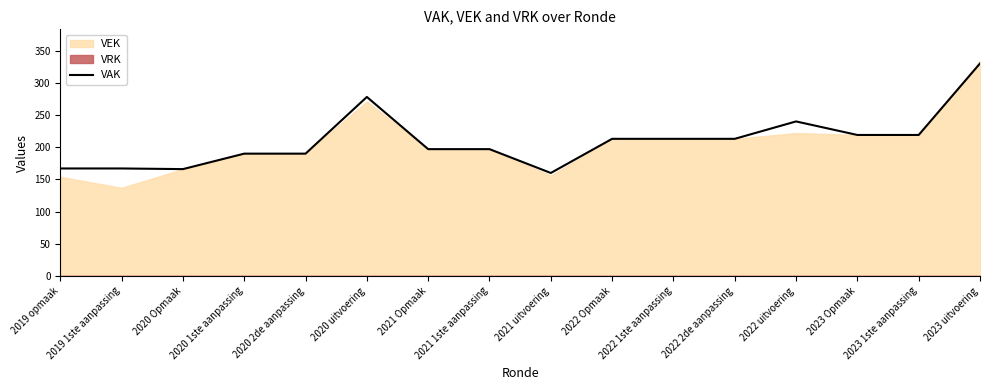

What is the label of the 7th point from the left?

2021 Opmaak